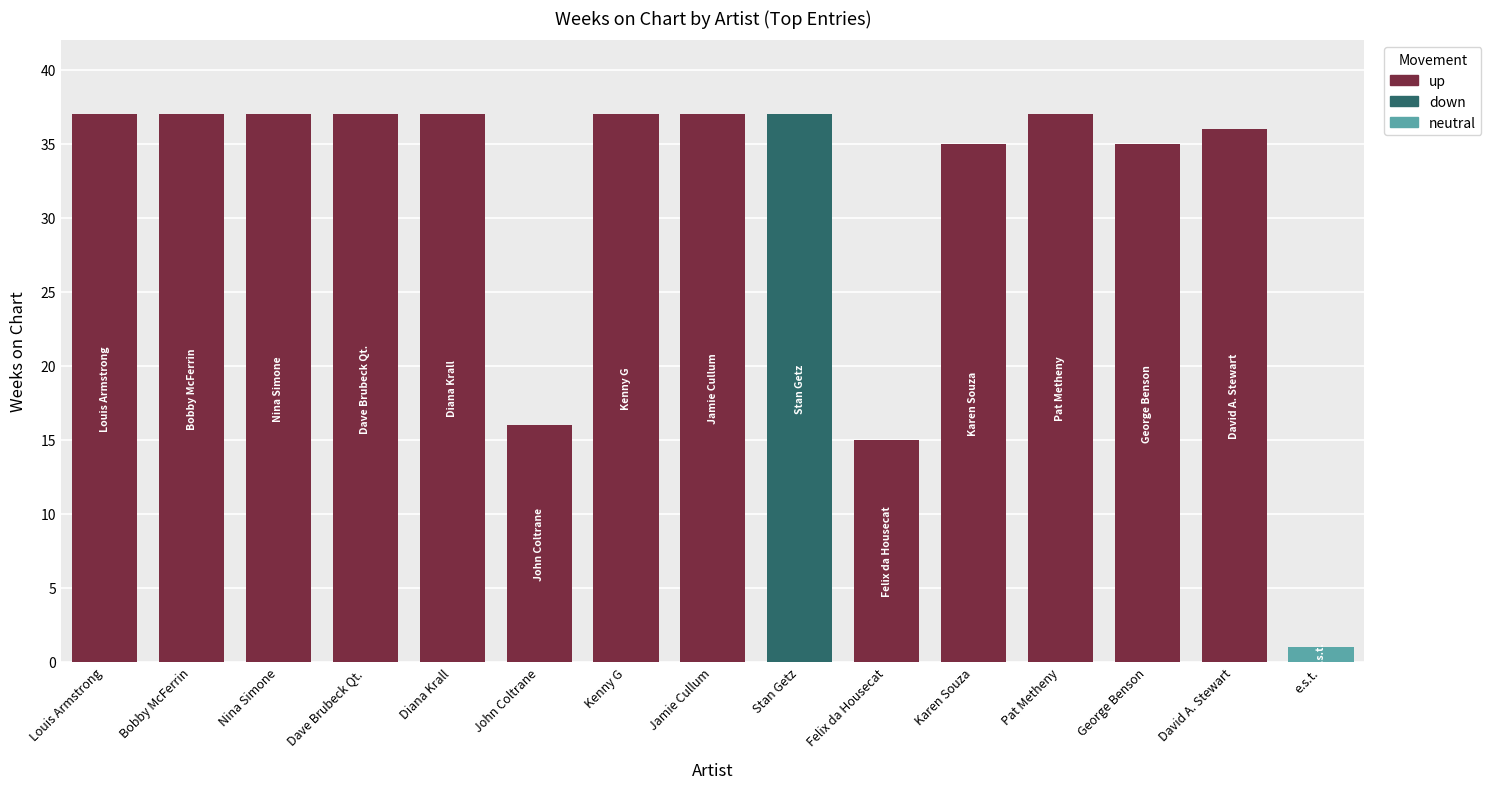

What is the maximum value shown in the chart?

37